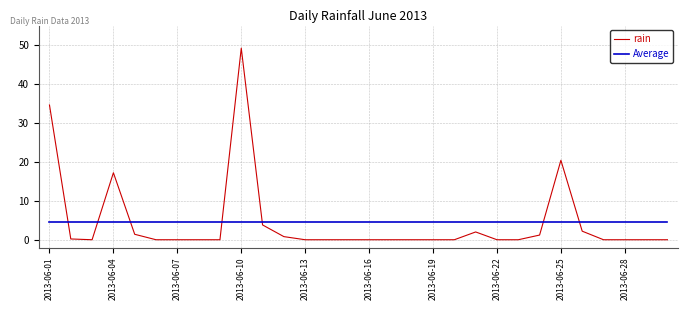

What are all the series names shown in the legend?

rain, Average